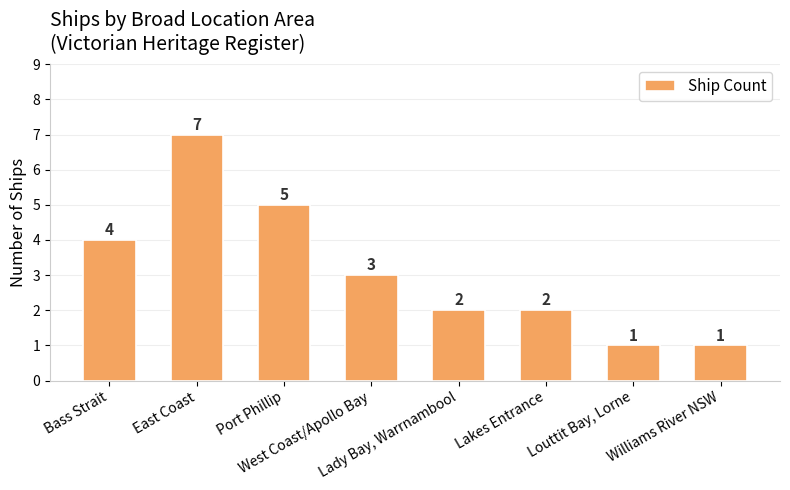

What is the maximum value shown in the chart?

7